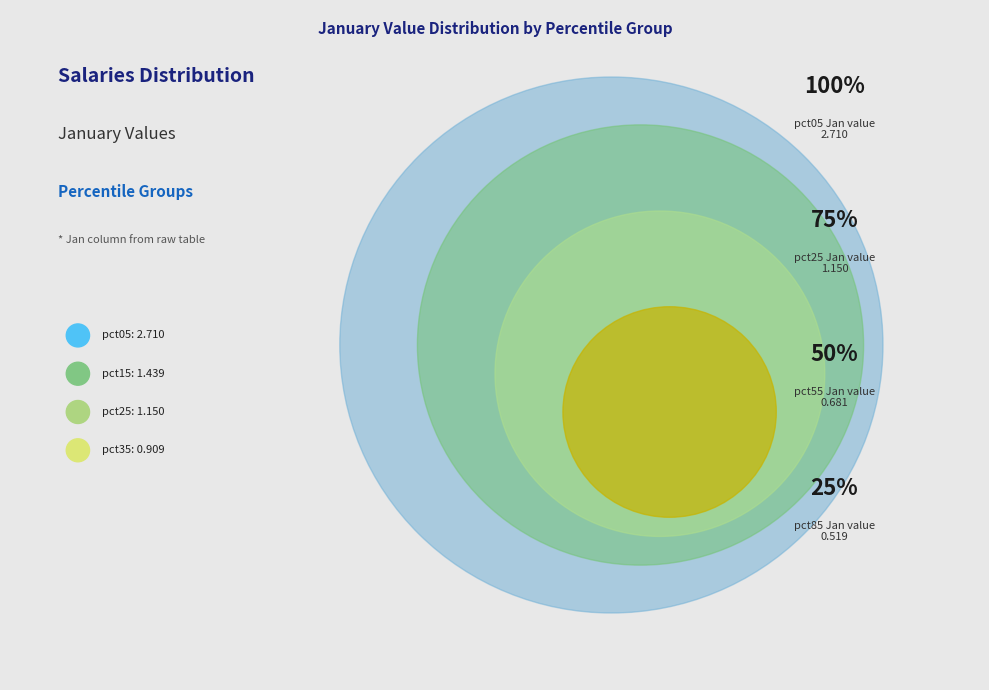

To the nearest percent, what percentage of the pie is pct25?

11%